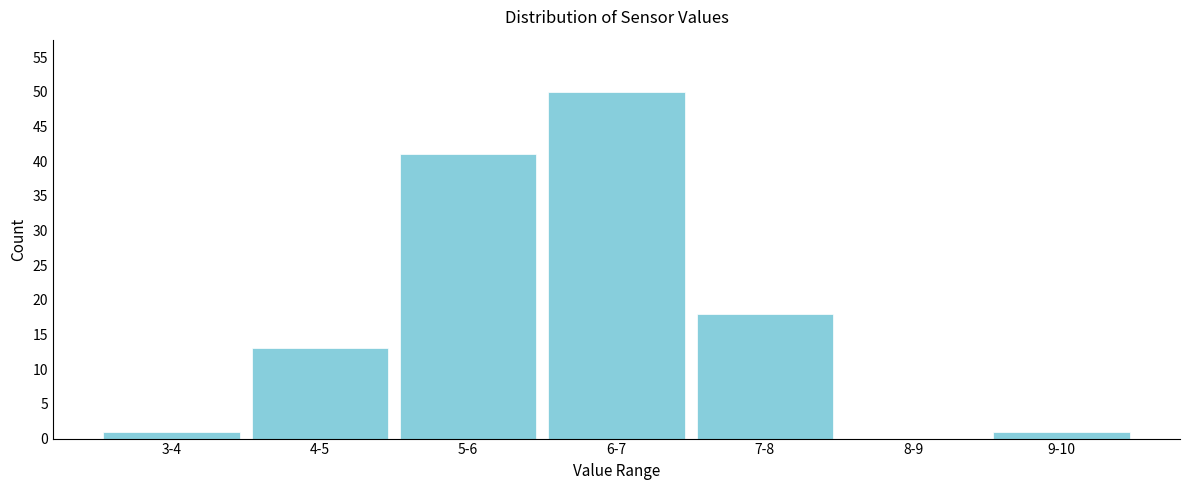

Reading left to right, what are all the values shown in this chart?

3-4=1	4-5=13	5-6=41	6-7=50	7-8=18	8-9=0	9-10=1